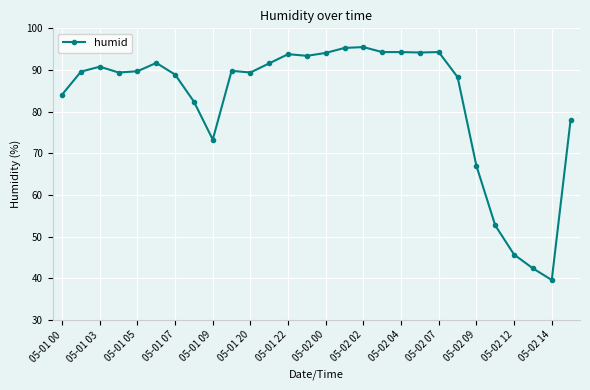

What is the value of the 2nd point from the left?

89.6